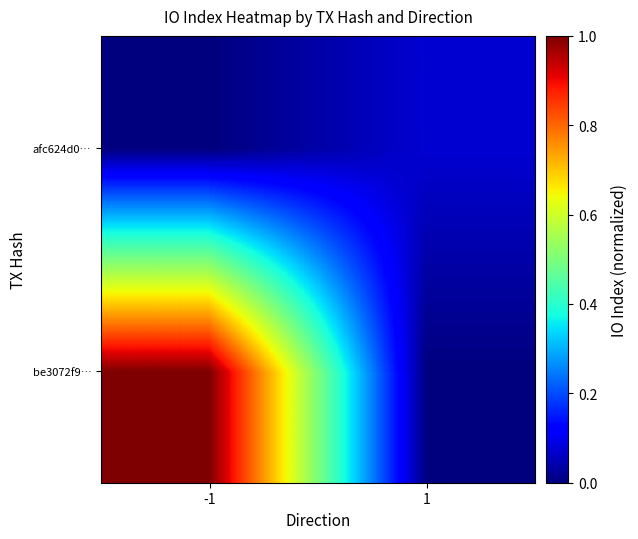

At which category does the chart reach its minimum across all series?

1